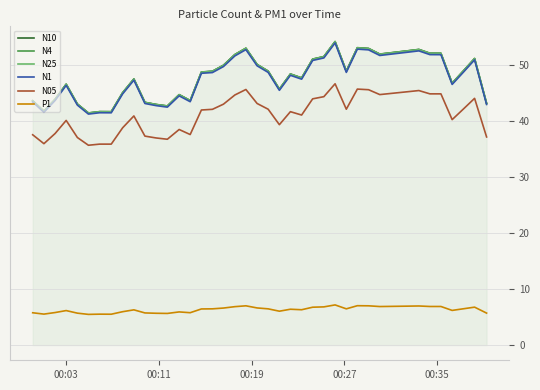

What is the maximum value shown in the chart?

54.2